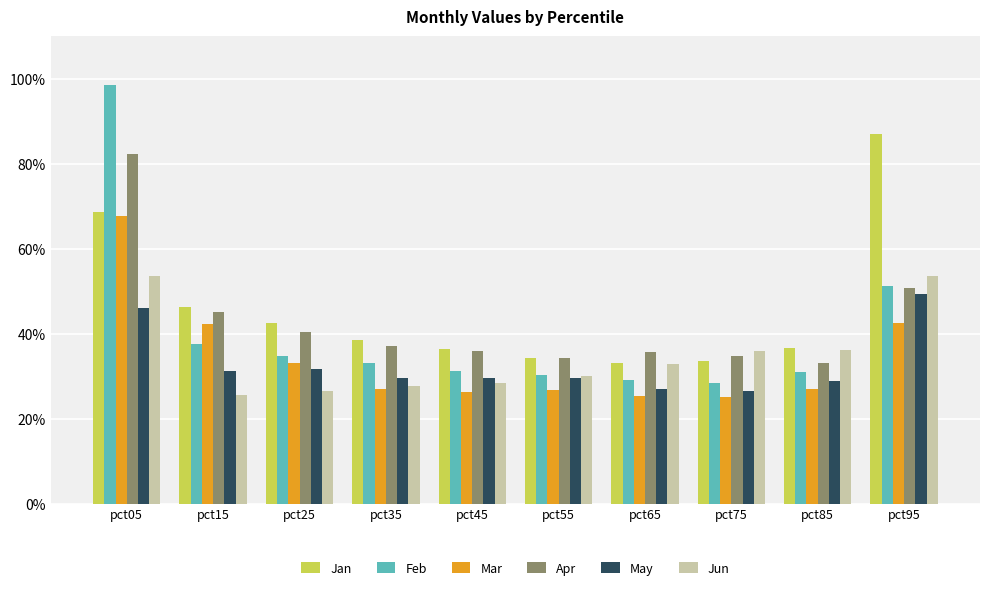

Reading right to left, list all the values displayed in this chart.

Jan: 0.9	0.4	0.3	0.3	0.3	0.4	0.4	0.4	0.5	0.7
Feb: 0.5	0.3	0.3	0.3	0.3	0.3	0.3	0.3	0.4	1.0
Mar: 0.4	0.3	0.3	0.3	0.3	0.3	0.3	0.3	0.4	0.7
Apr: 0.5	0.3	0.3	0.4	0.3	0.4	0.4	0.4	0.5	0.8
May: 0.5	0.3	0.3	0.3	0.3	0.3	0.3	0.3	0.3	0.5
Jun: 0.5	0.4	0.4	0.3	0.3	0.3	0.3	0.3	0.3	0.5